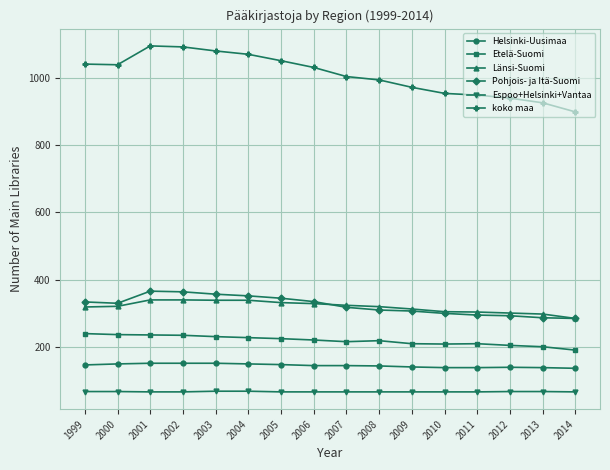

True or false: Etelä-Suomi and Pohjois- ja Itä-Suomi cross at least once.

False